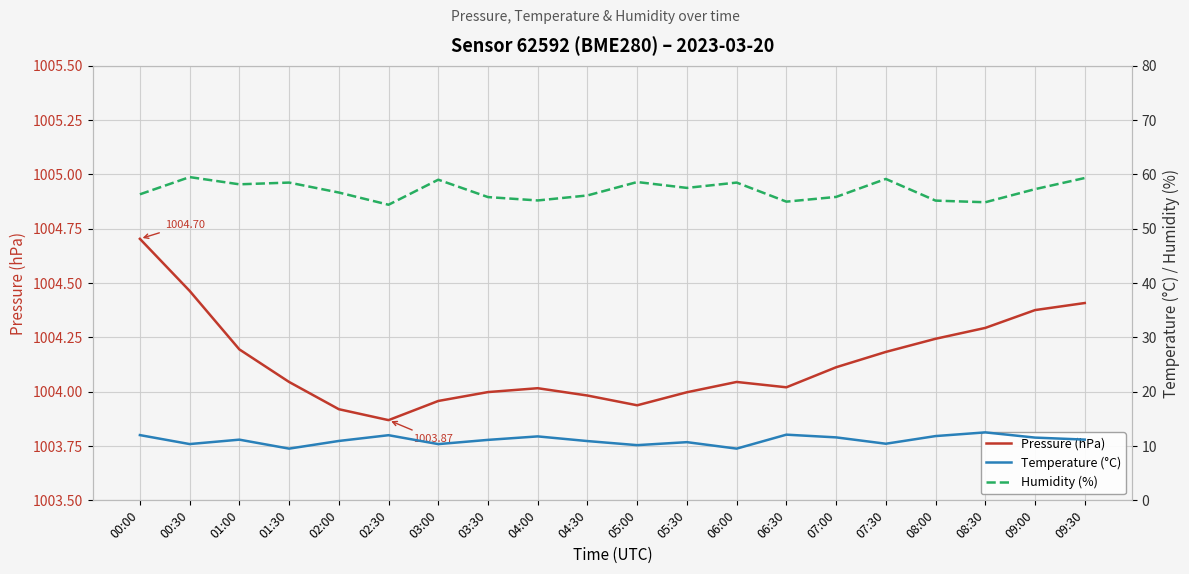

Rank the series by their maximum value, from lowest to highest.

Temperature (°C), Humidity (%), Pressure (hPa)